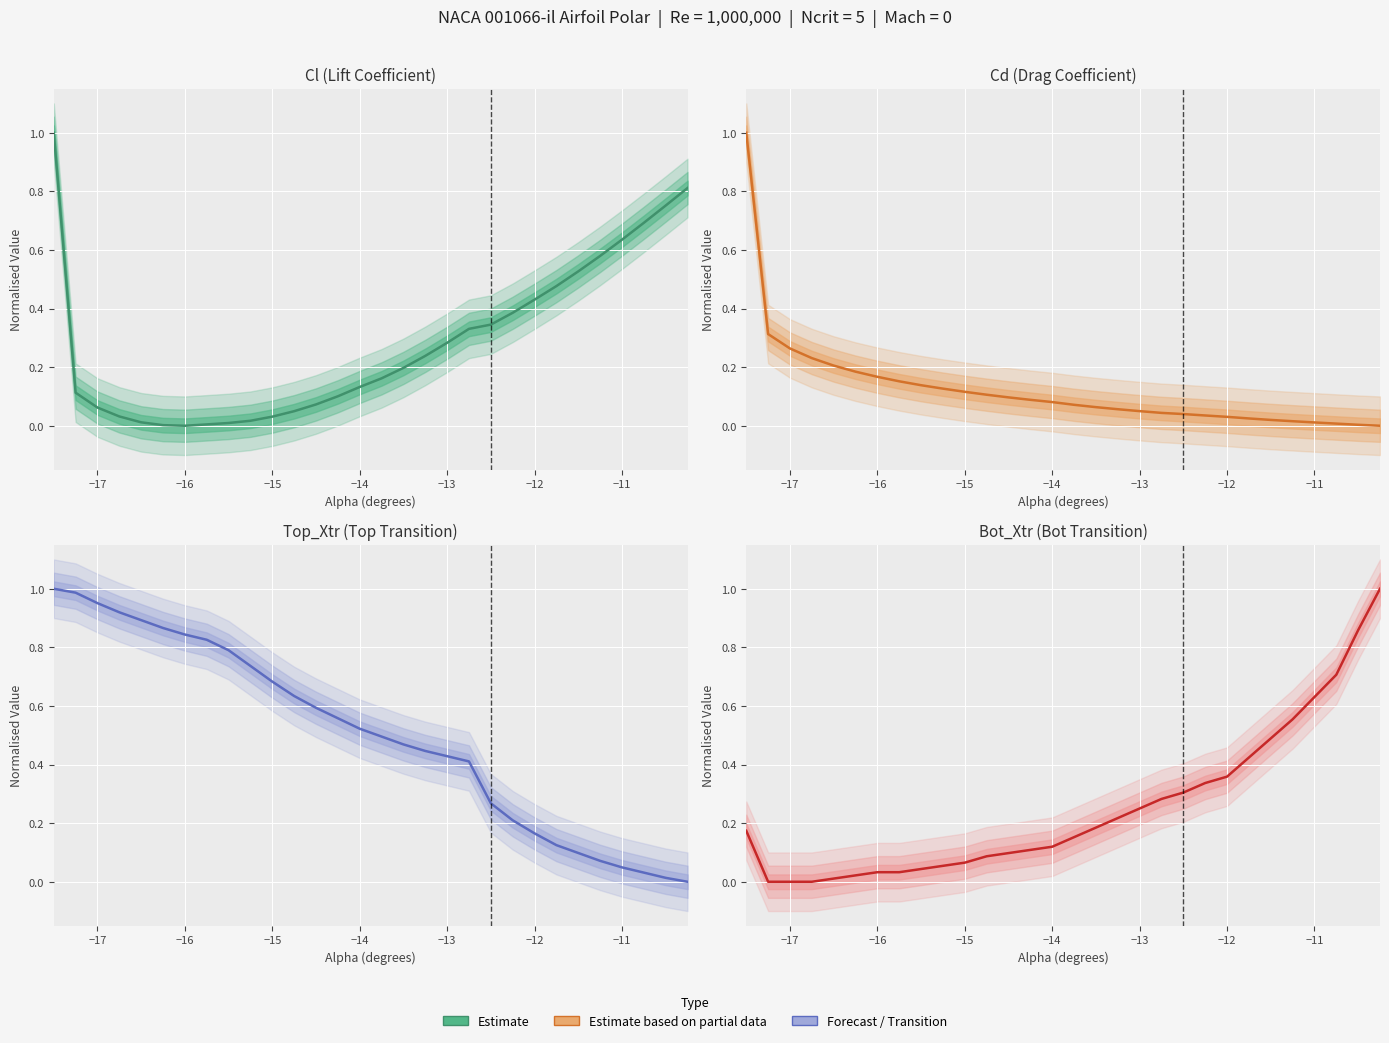

Reading left to right, list all the values displayed in this chart.

0.2	0.0	0.0	0.0	0.0	0.0	0.0	0.0	0.0	0.1	0.1	0.1	0.1	0.1	0.1	0.2	0.2	0.2	0.2	0.3	0.3	0.3	0.4	0.4	0.5	0.6	0.6	0.7	0.9	1.0